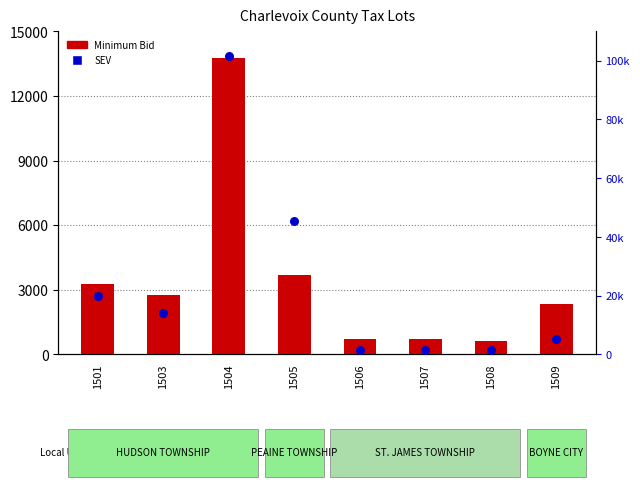

At which category is the sum across all series the highest?

1504